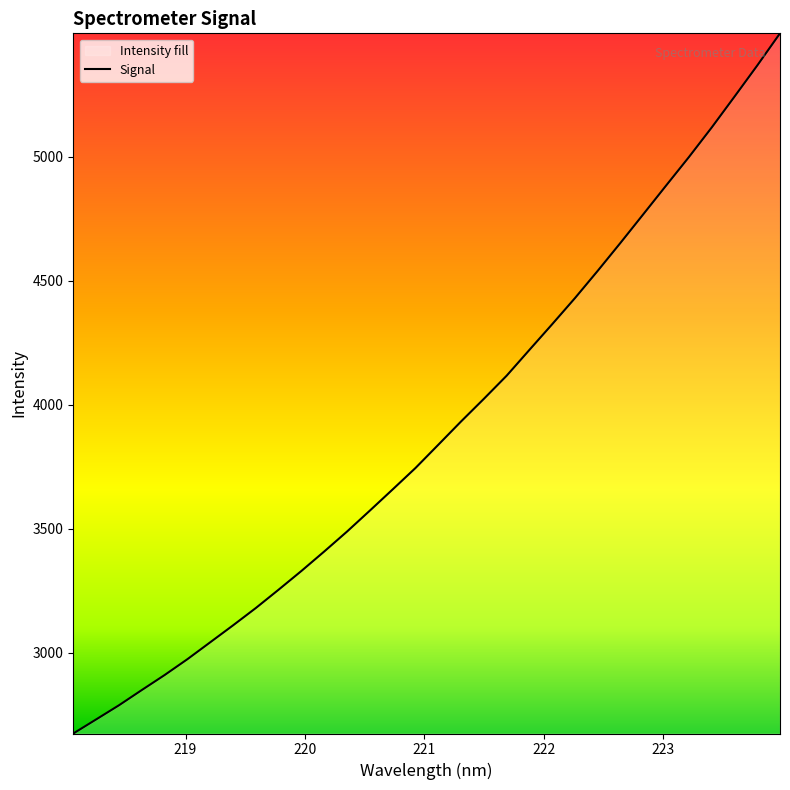

True or false: there are more than 1 points higher than both neighbors.

False